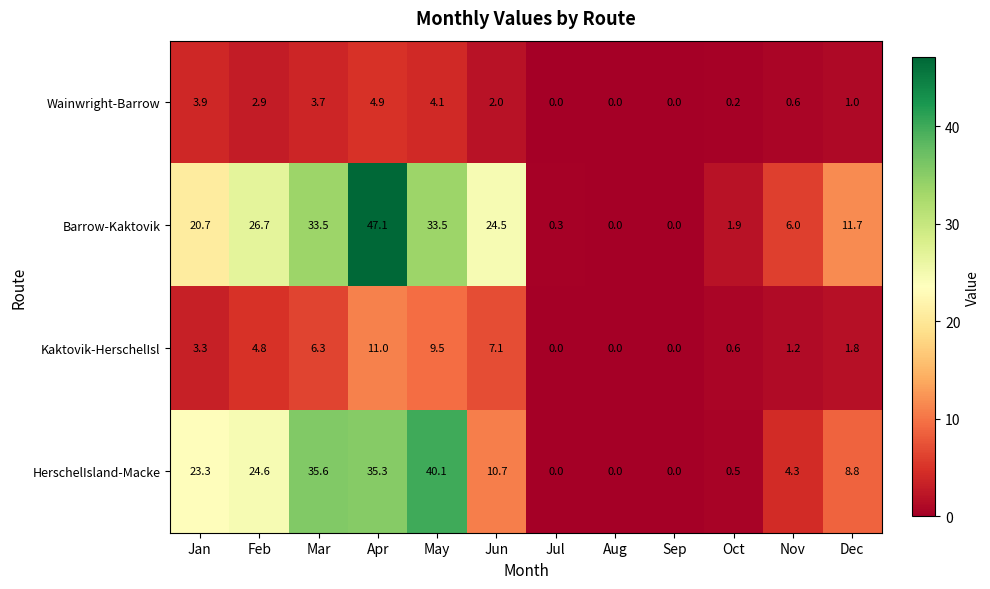

What is the maximum value for HerschelIsland-Macke?

40.1